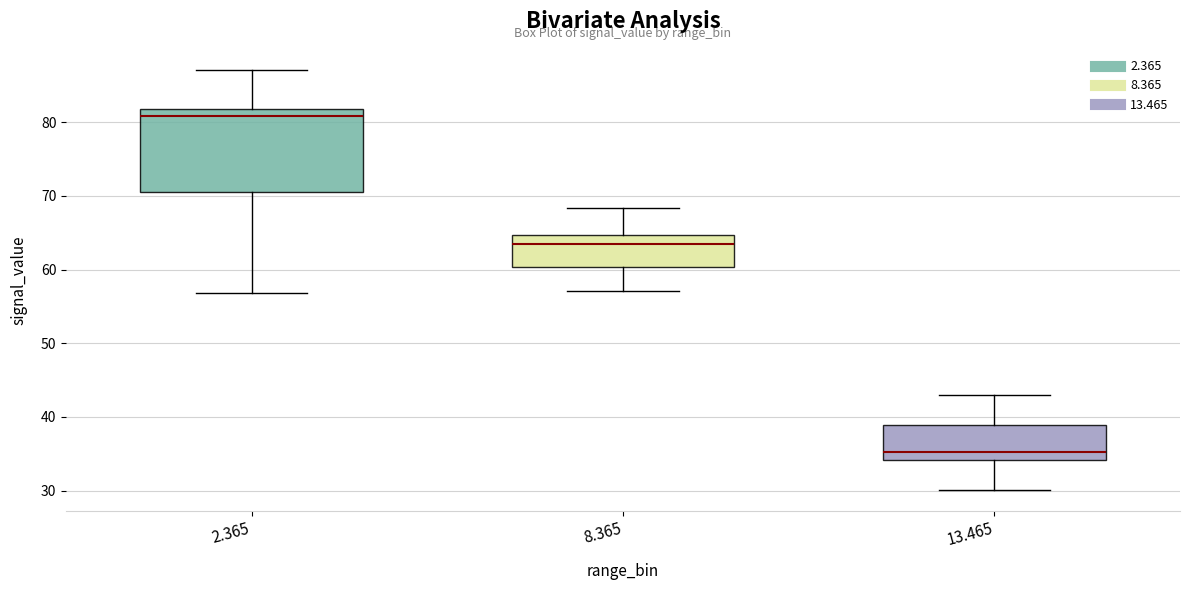

Which box is the tallest, from its lower edge to its upper edge?

2.365